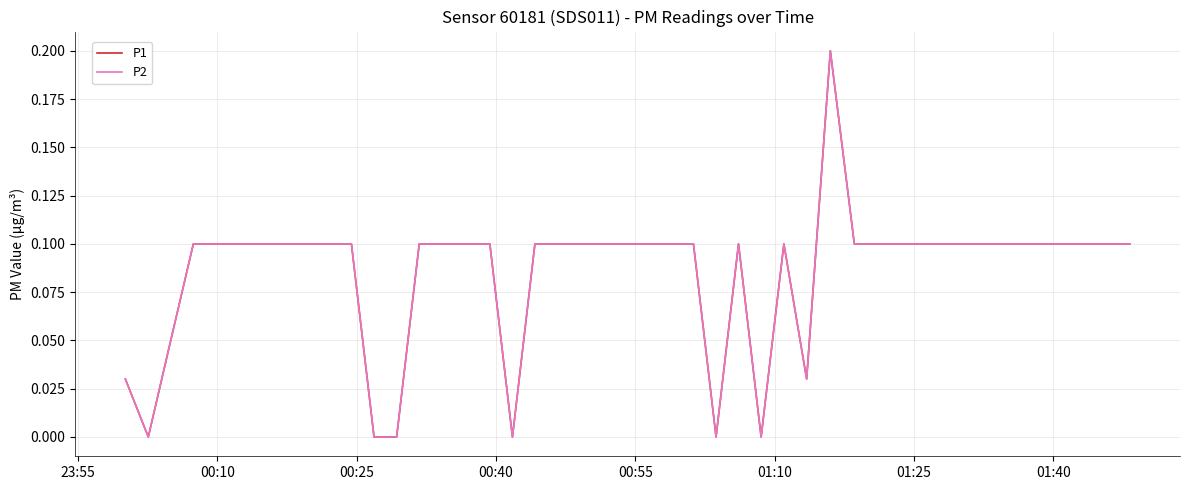

Is this an area chart (filled region under the line)?

No